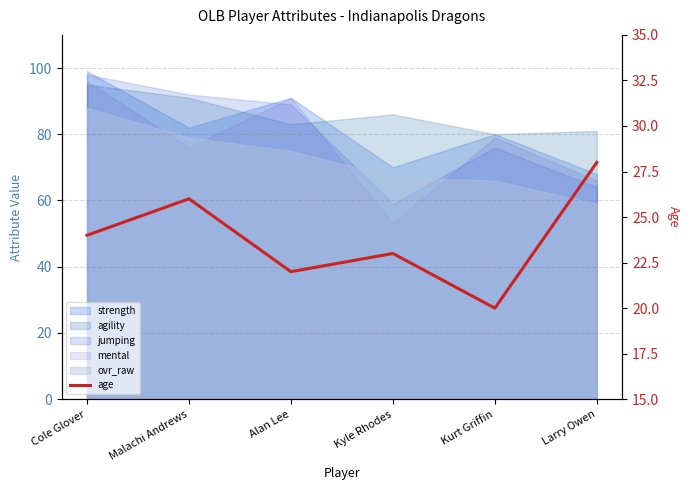

Does the chart display data point markers on the line(s)?

No